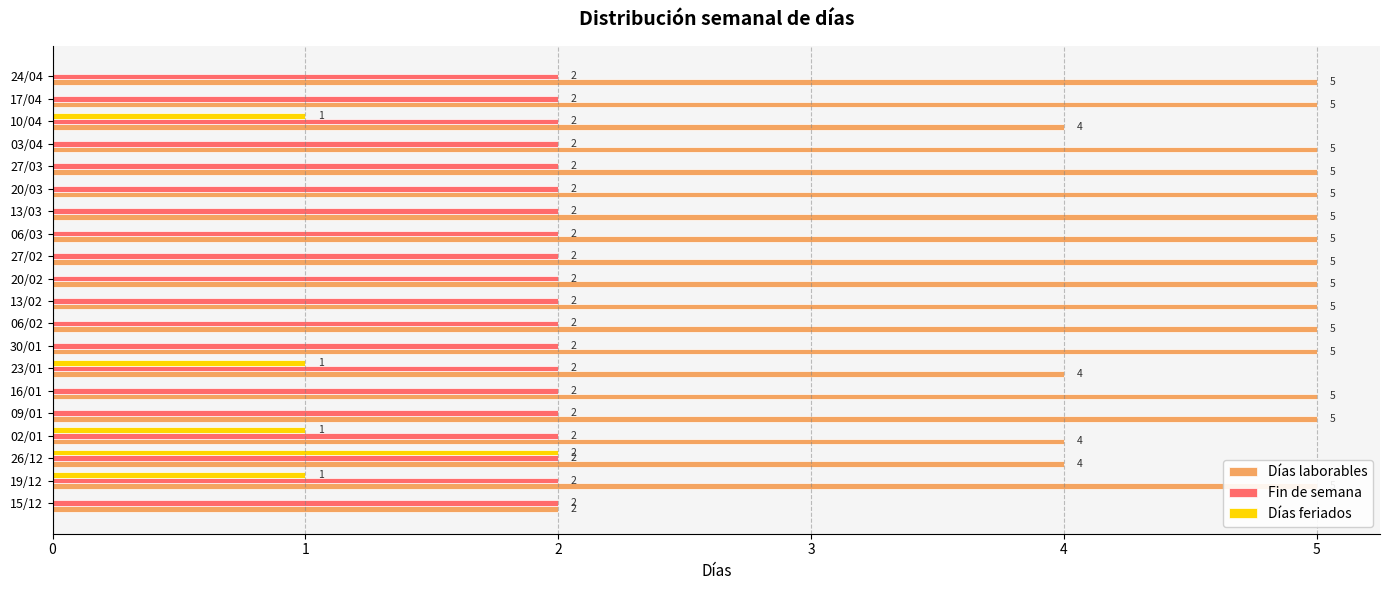

What is the value of the Días laborables bar at the 9th from the left?

5.0